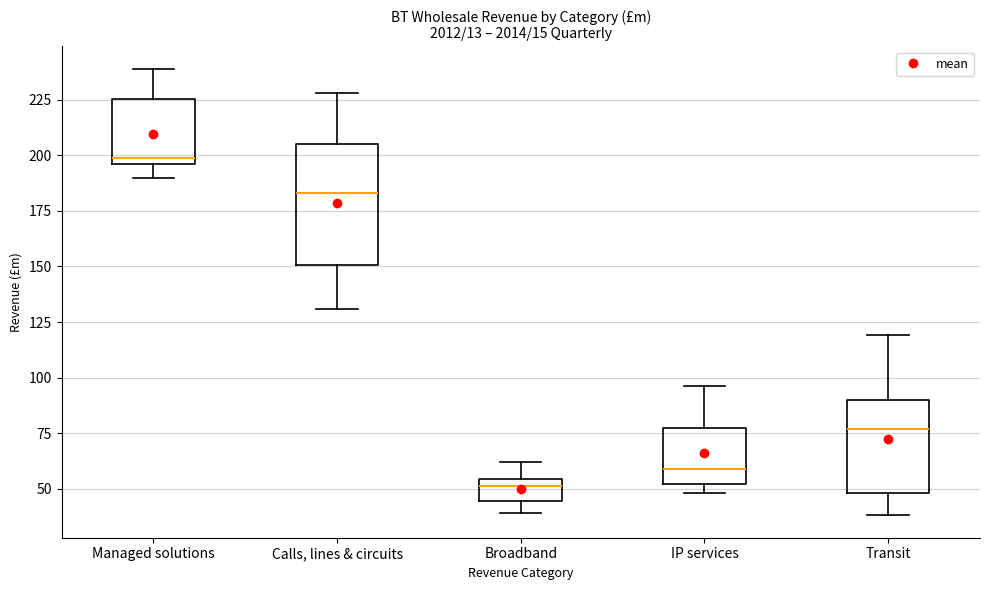

Which box is the tallest, from its lower edge to its upper edge?

Calls, lines & circuits